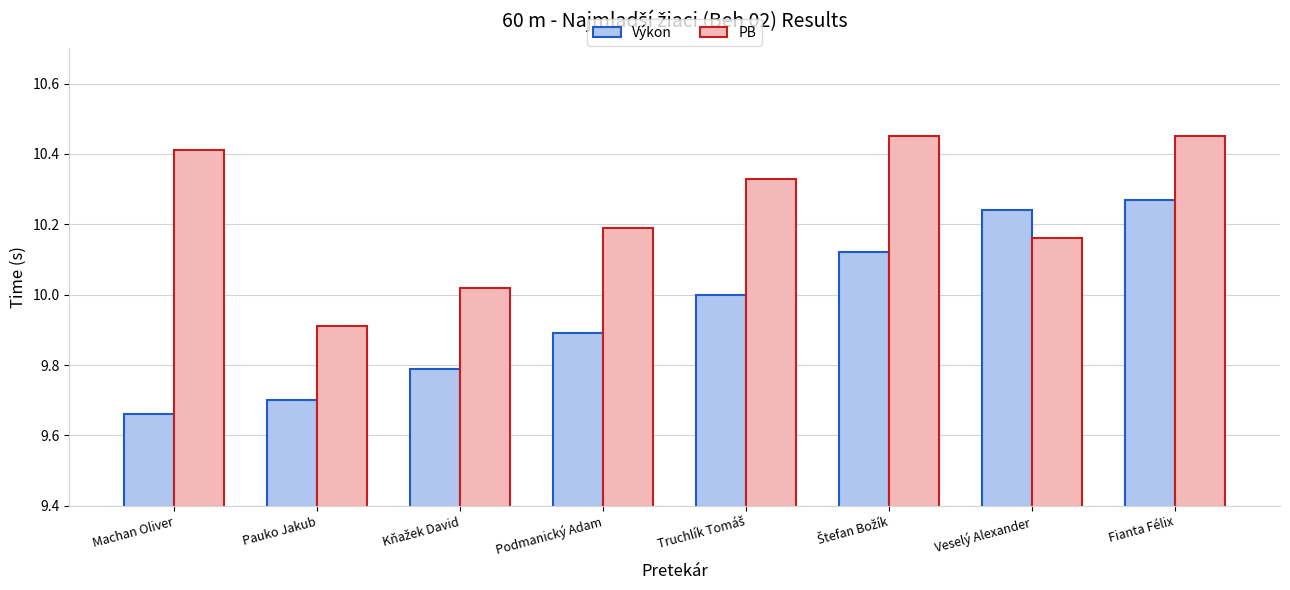

What is the difference between the maximum and minimum values in the PB series?

0.5